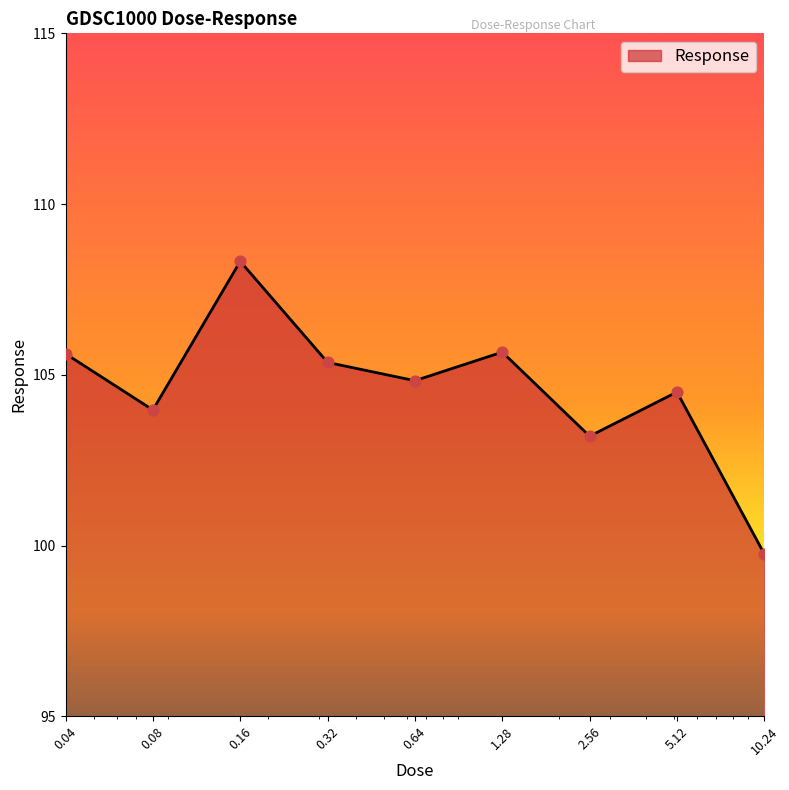

What is the difference between the maximum and minimum values?

8.6